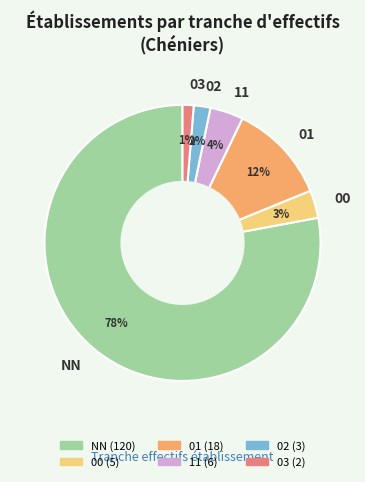

Is the sum of 03 and 02 greater than half?

No